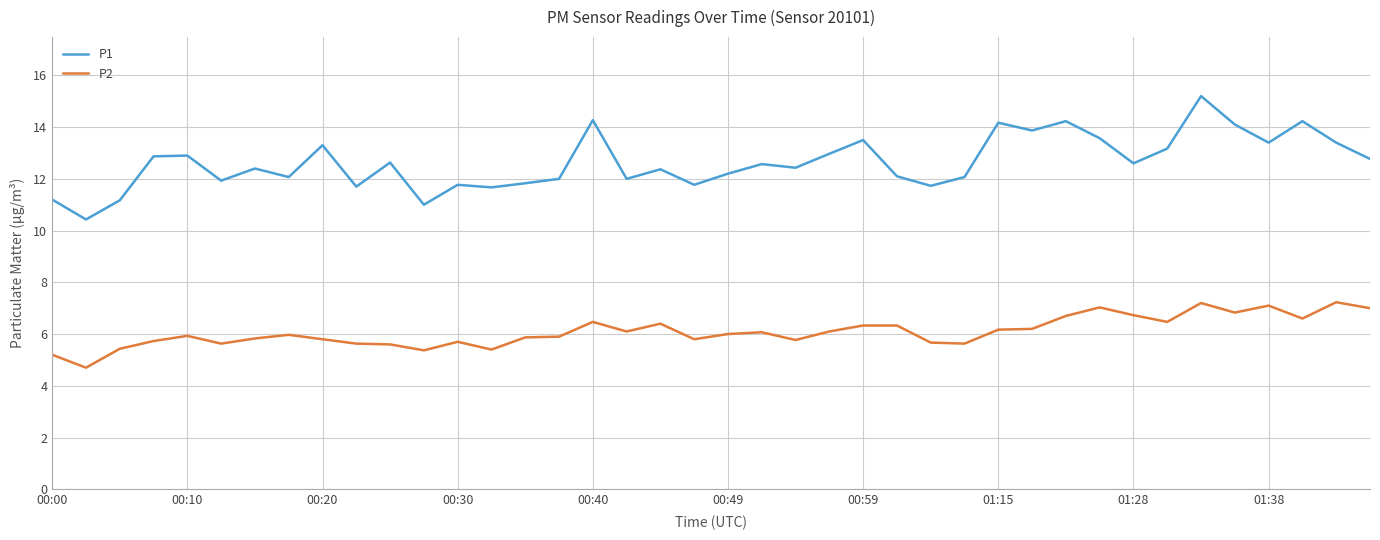

List the series in order of their overall mean, highest first.

P1, P2